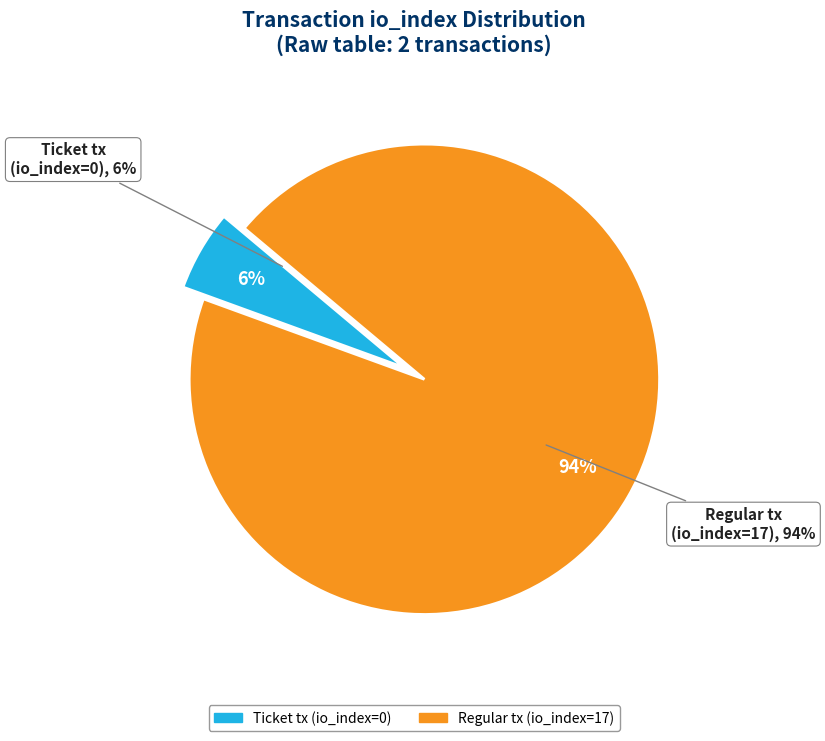

Which category has the biggest portion of the pie?

Regular tx (io_index=17)